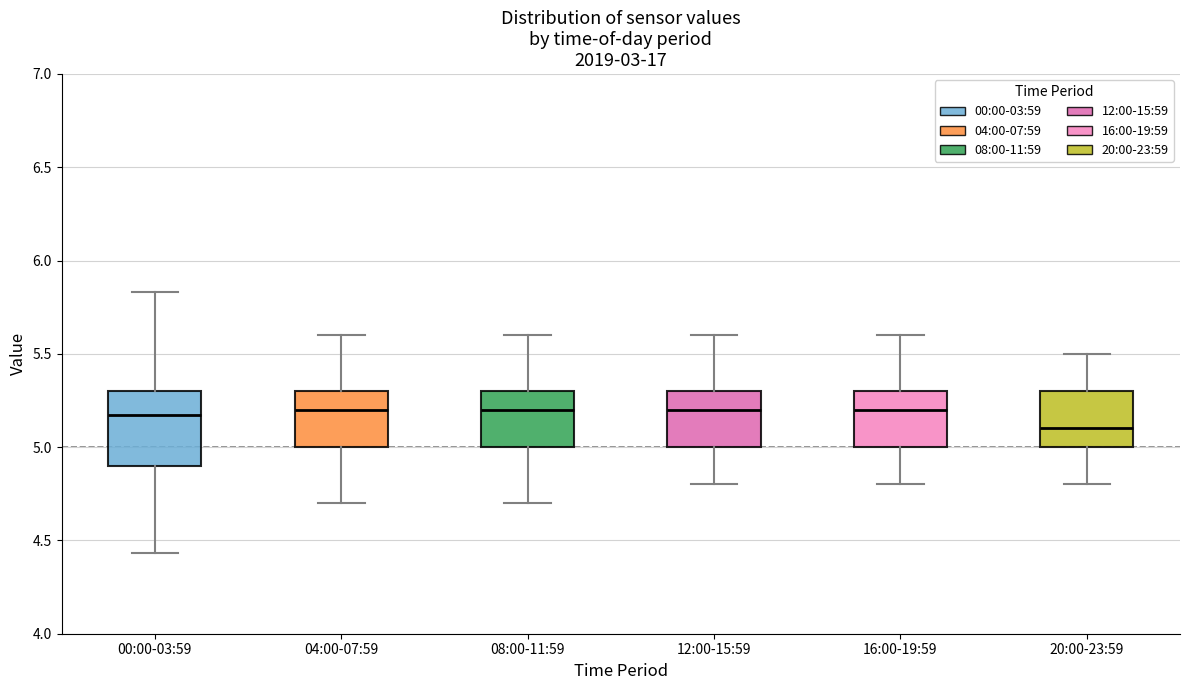

Reading left to right, read every box against the y-axis: the position of its median line, the range the box covers, and the ends of its whiskers. The values are not printed on the chart, so give them approximately, as read against the axis.

00:00-03:59: median 5.15, box 4.90 to 5.30, whiskers 4.45 to 5.85
04:00-07:59: median 5.20, box 5.00 to 5.30, whiskers 4.70 to 5.60
08:00-11:59: median 5.20, box 5.00 to 5.30, whiskers 4.70 to 5.60
12:00-15:59: median 5.20, box 5.00 to 5.30, whiskers 4.80 to 5.60
16:00-19:59: median 5.20, box 5.00 to 5.30, whiskers 4.80 to 5.60
20:00-23:59: median 5.10, box 5.00 to 5.30, whiskers 4.80 to 5.50